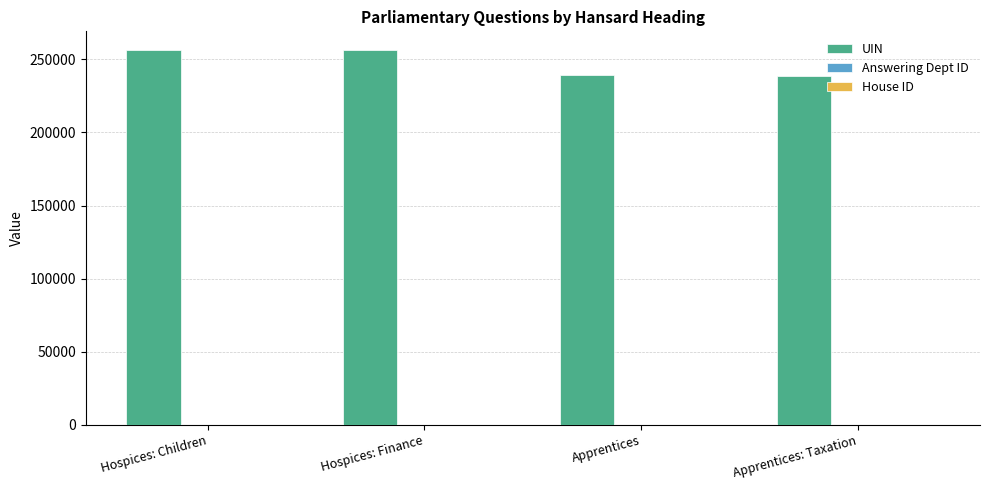

What is the sum of all UIN values?

990349